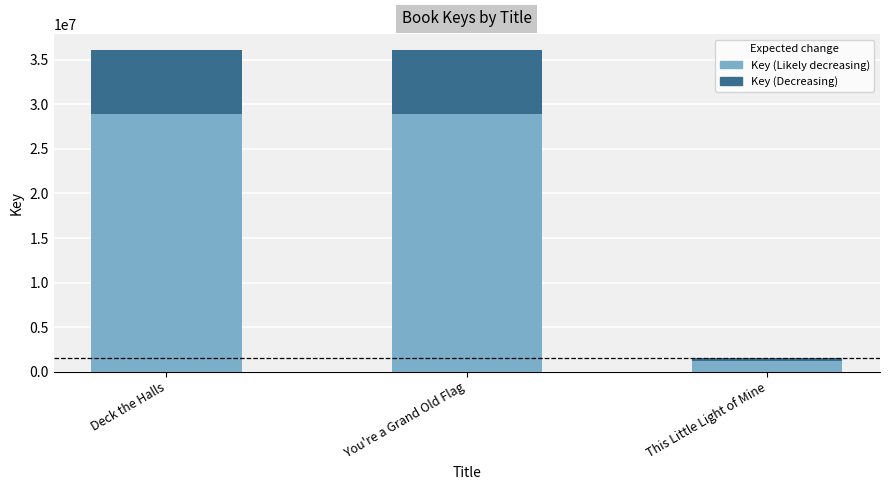

Is it true that the value at This Little Light of Mine is 2809424?

False